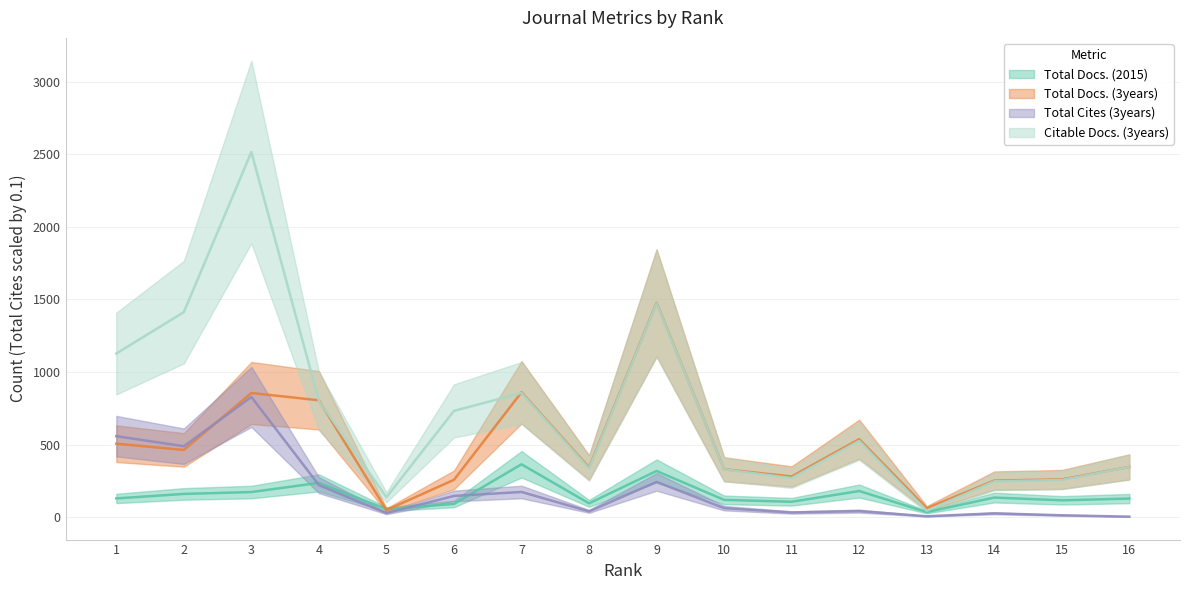

In Total Docs. (3years), how many points are higher than both neighbors (excluding endpoints)?

4